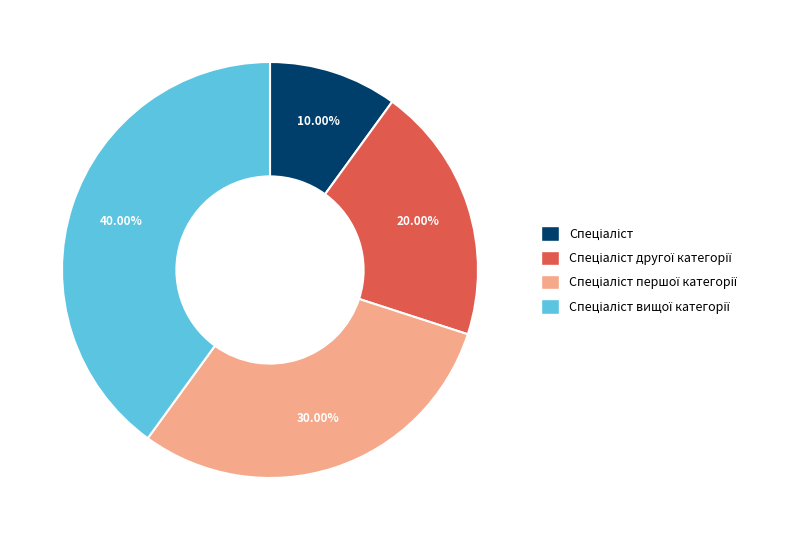

Is there any slice that represents more than half of the pie?

No